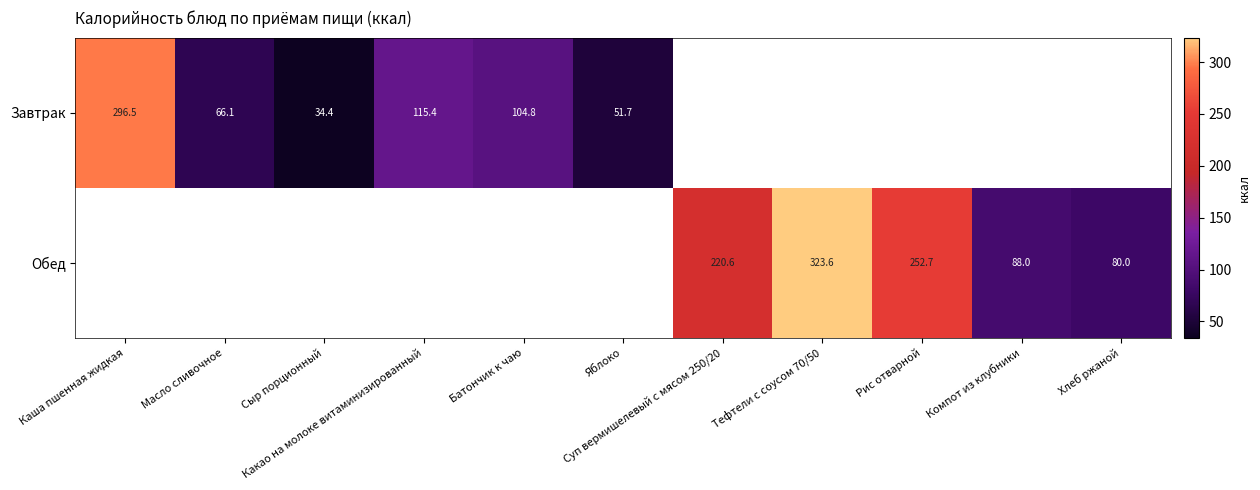

Is the value of Обед at Какао на молоке витаминизированный greater than the value of Завтрак at Батончик к чаю?

No